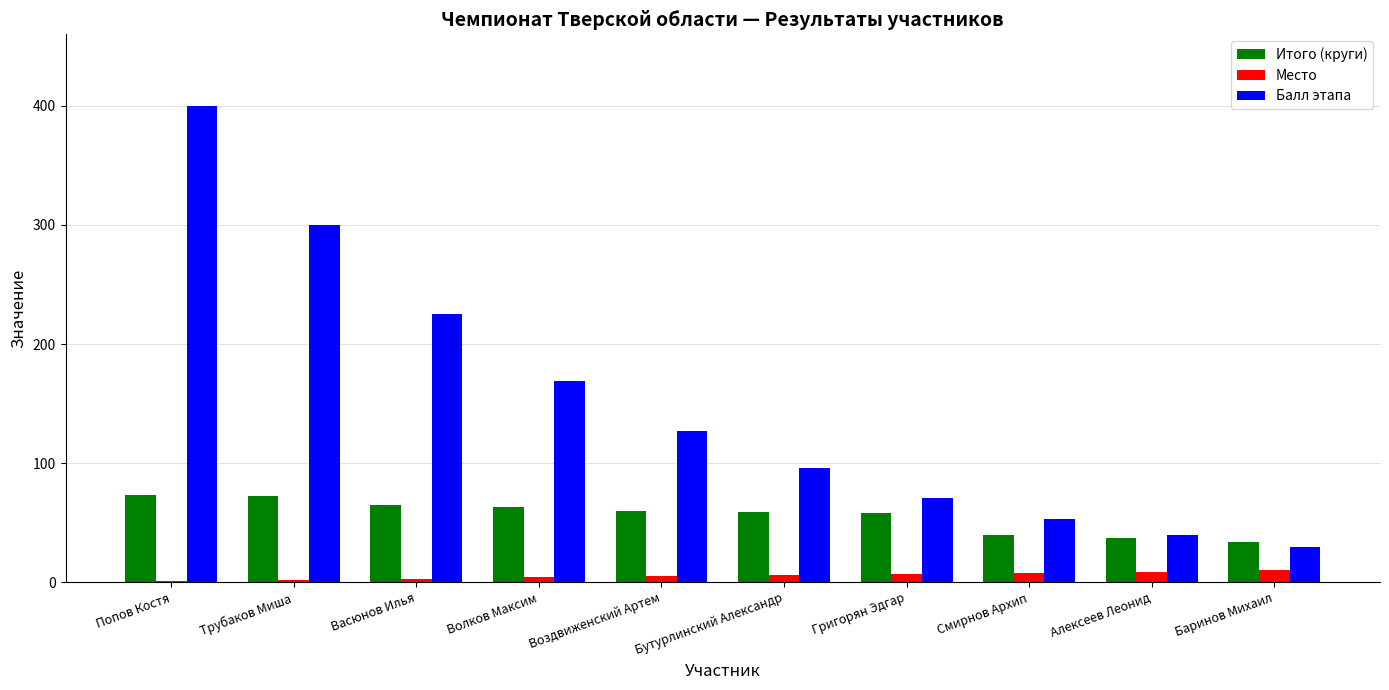

What is the greatest value displayed?

400